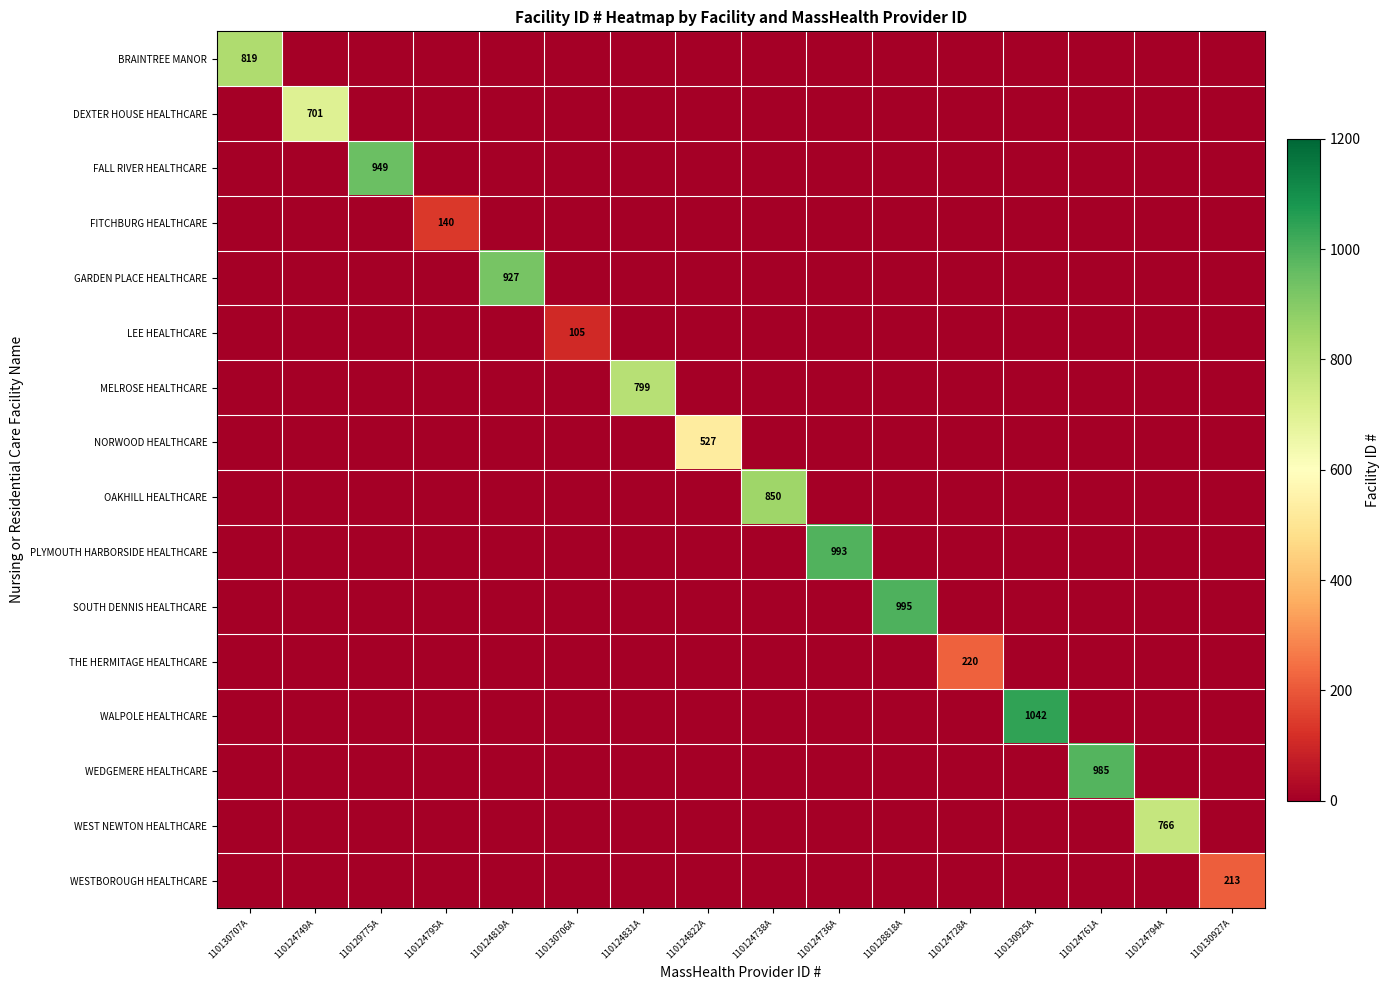

At how many categories does at least one series exceed 967?

4